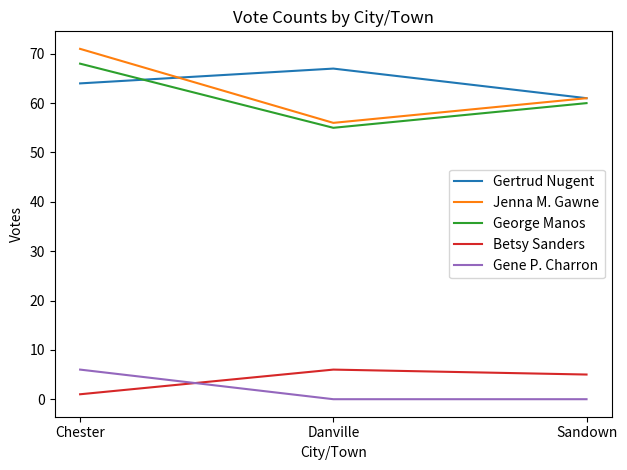

Rank the series at Danville from lowest to highest value.

Gene P. Charron, Betsy Sanders, George Manos, Jenna M. Gawne, Gertrud Nugent